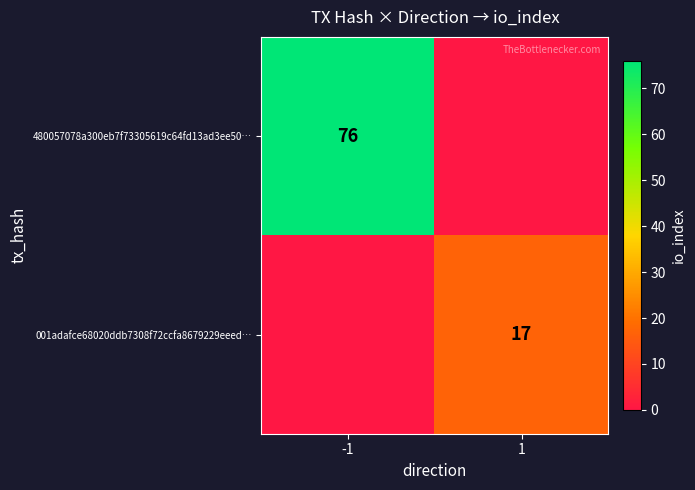

What is the difference between the highest and lowest values at 1?

17